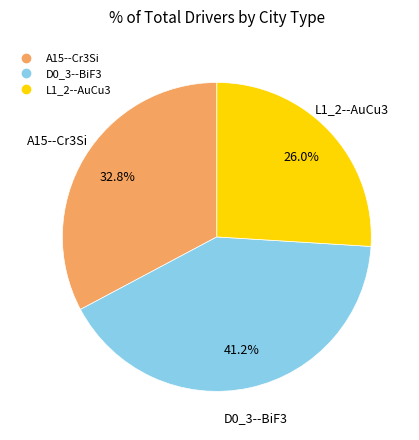

Is it true that A15--Cr3Si is 33% of the pie?

True